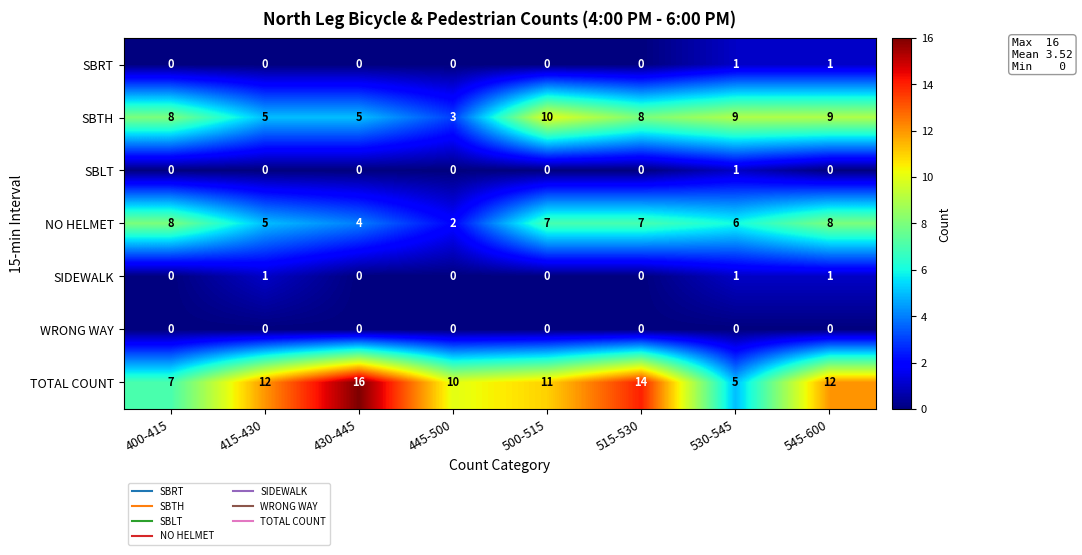

What is the sum of all TOTAL COUNT values?

87